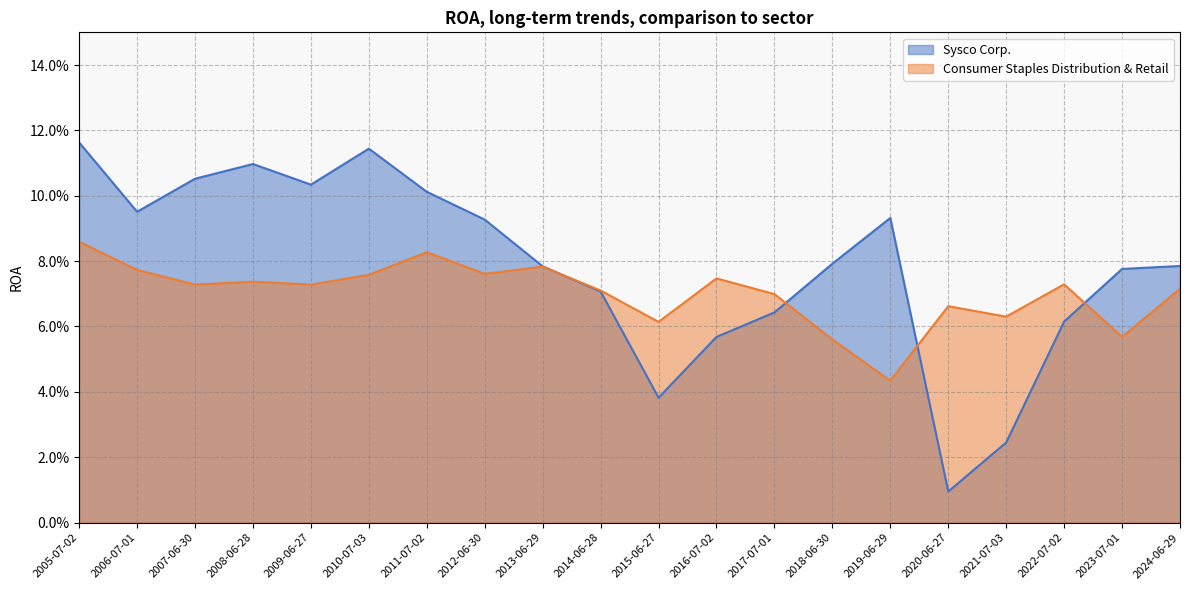

The Sysco Corp. series shows 0.2 at 2010-07-03. True or false?

False